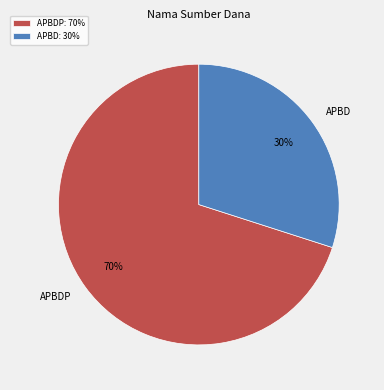

Which slice is the smallest?

APBD